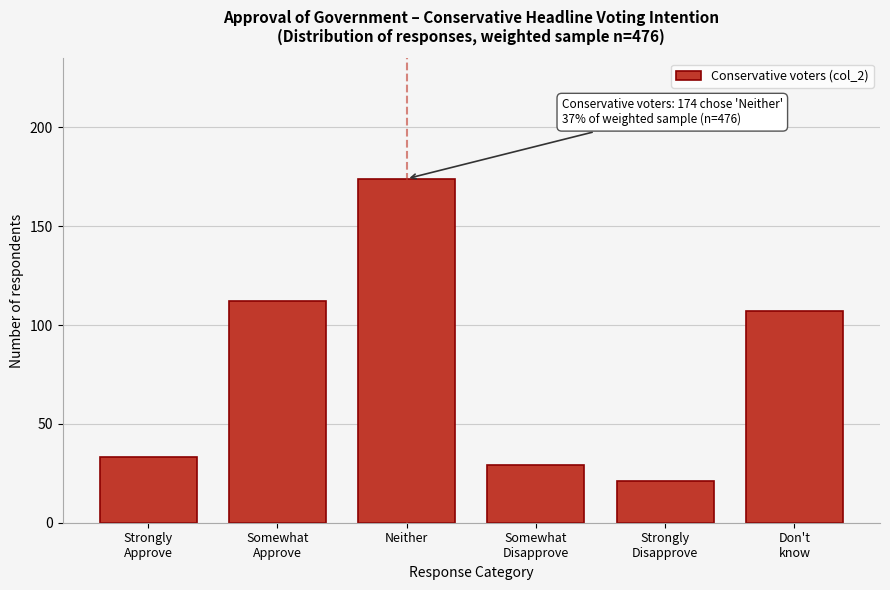

Reading left to right, what are all the values shown in this chart?

33	112	174	29	21	107